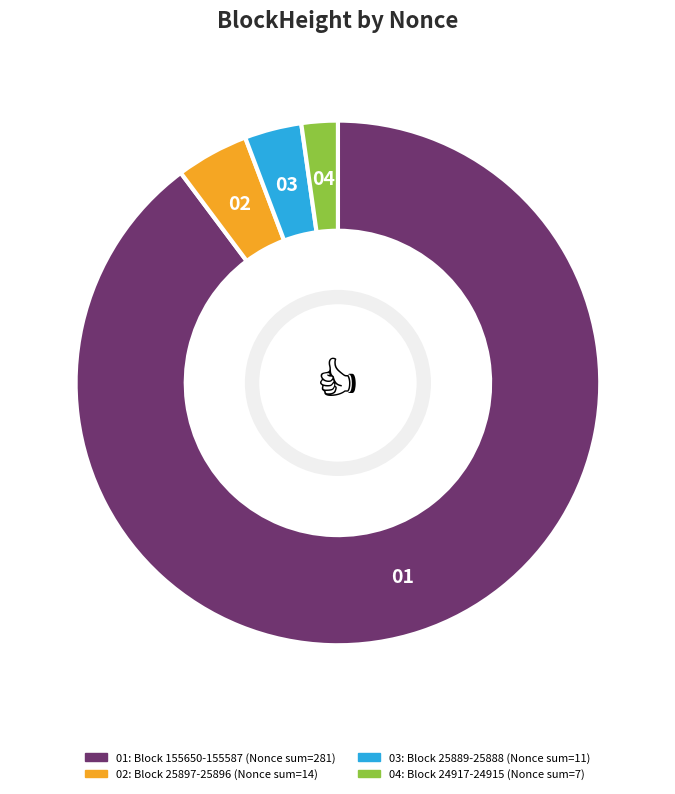

Is there a majority slice in this chart?

Yes